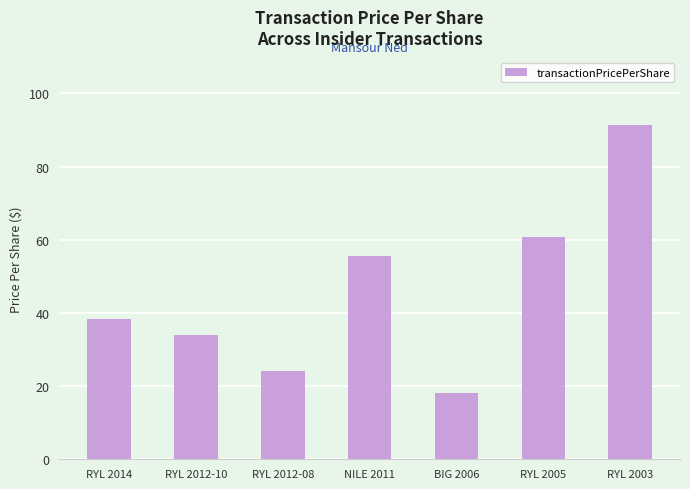

Rank the categories by value from highest to lowest.

RYL 2003, RYL 2005, NILE 2011, RYL 2014, RYL 2012-10, RYL 2012-08, BIG 2006